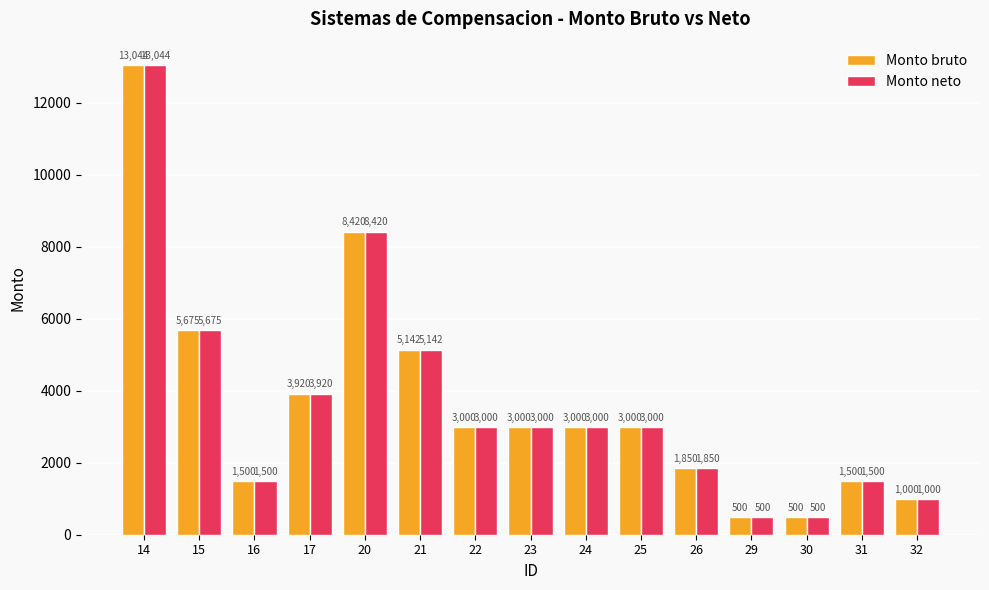

Does the chart contain any negative values?

No